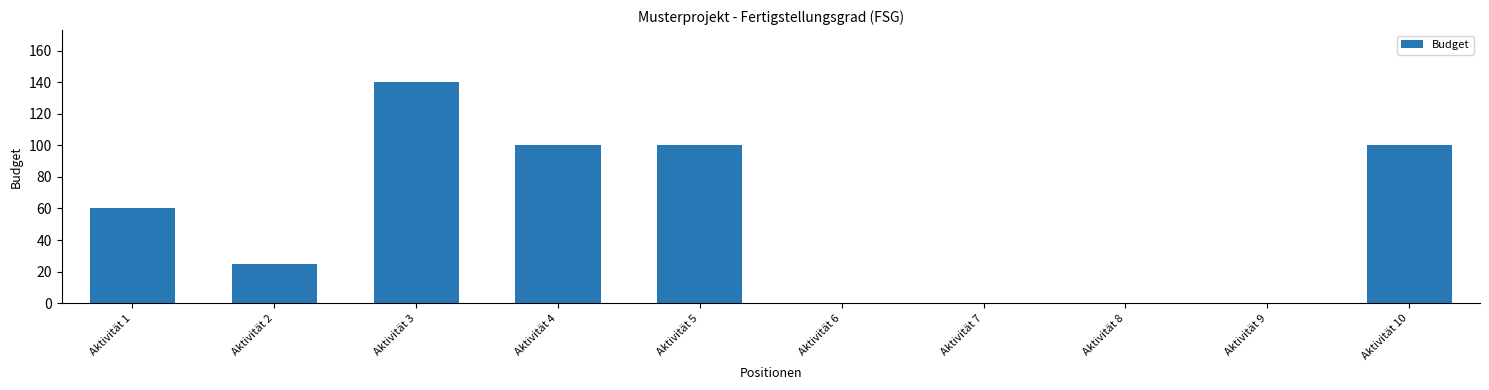

What is the sum of all values?

525